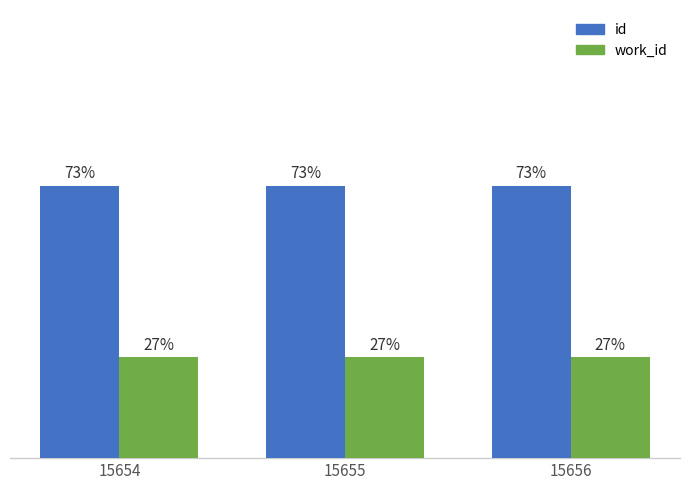

Is the value of work_id at 15655 greater than the value of id at 15655?

No